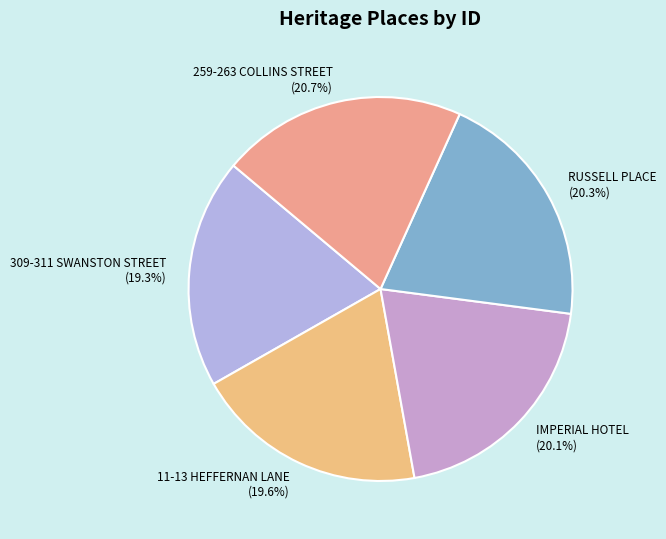

How many slices are in this pie chart?

5